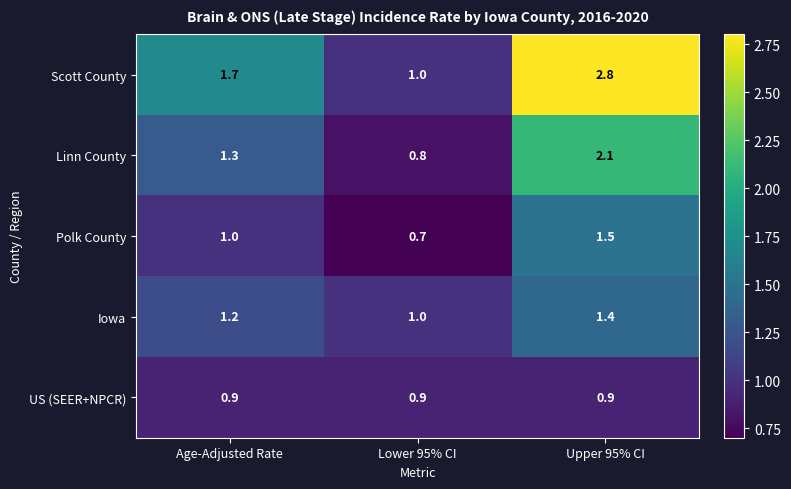

Which label corresponds to the smallest value in the chart?

Lower 95% CI